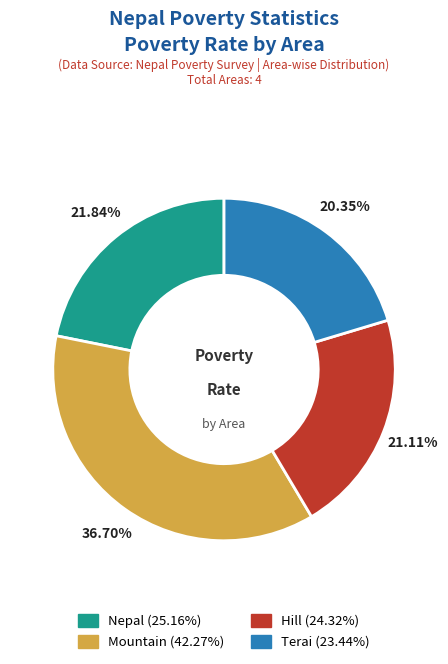

Which has a higher value, Hill or Terai?

Hill